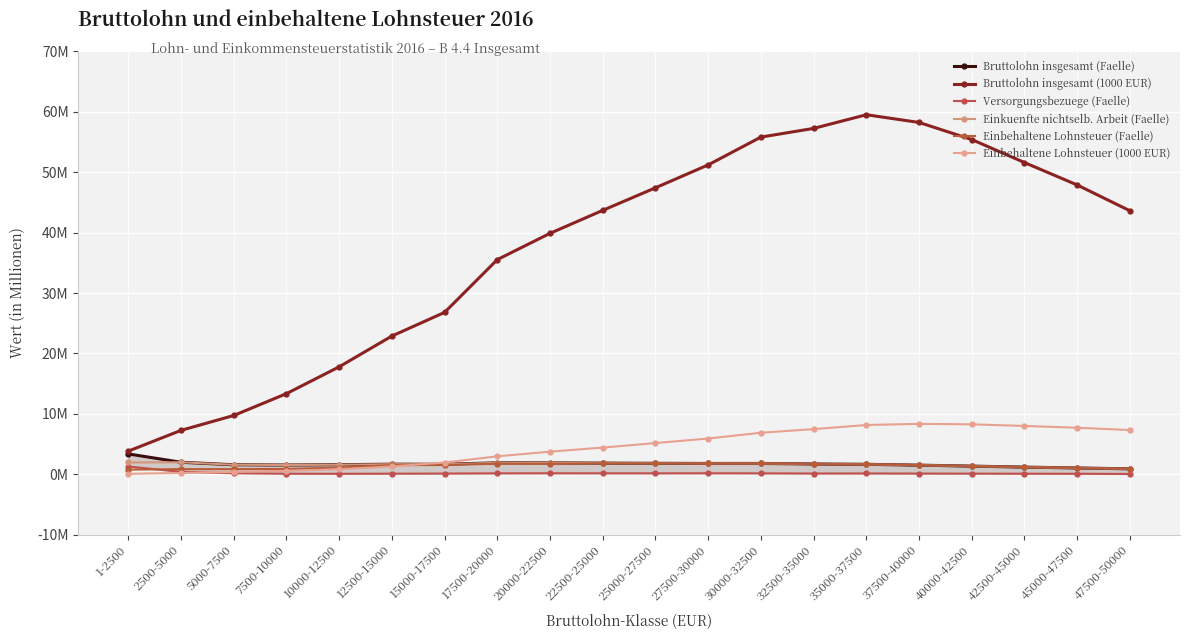

Is the value of Bruttolohn insgesamt (1000 EUR) at 32500-35000 greater than the value of Versorgungsbezuege (Faelle) at 12500-15000?

Yes